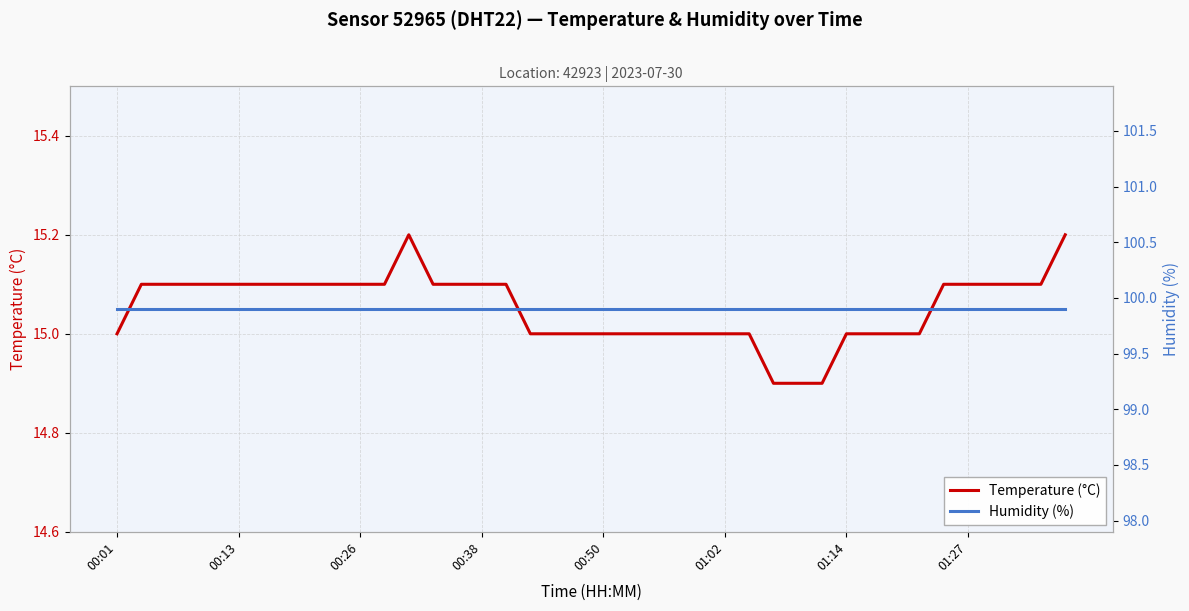

Reading left to right, list all the values displayed in this chart.

Temperature (°C): 15.0	15.1	15.1	15.1	15.1	15.1	15.1	15.1	15.1	15.1	15.1	15.1	15.2	15.1	15.1	15.1	15.1	15.0	15.0	15.0	15.0	15.0	15.0	15.0	15.0	15.0	15.0	14.9	14.9	14.9	15.0	15.0	15.0	15.0	15.1	15.1	15.1	15.1	15.1	15.2
Humidity (%): 99.9	99.9	99.9	99.9	99.9	99.9	99.9	99.9	99.9	99.9	99.9	99.9	99.9	99.9	99.9	99.9	99.9	99.9	99.9	99.9	99.9	99.9	99.9	99.9	99.9	99.9	99.9	99.9	99.9	99.9	99.9	99.9	99.9	99.9	99.9	99.9	99.9	99.9	99.9	99.9